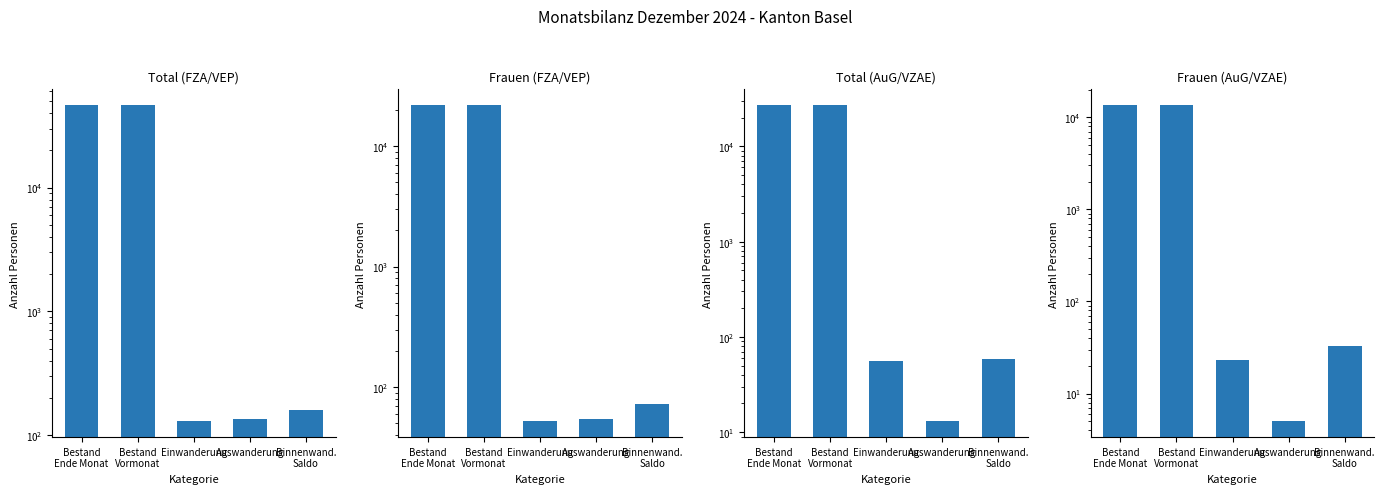

Reading right to left, what are all the values shown in this chart?

Total (FZA/VEP): 160	134	129	46358	46370
Frauen (FZA/VEP): 72	54	52	21823	21823
Total (AuG/VZAE): 59	13	56	27035	27075
Frauen (AuG/VZAE): 33	5	23	13528	13552